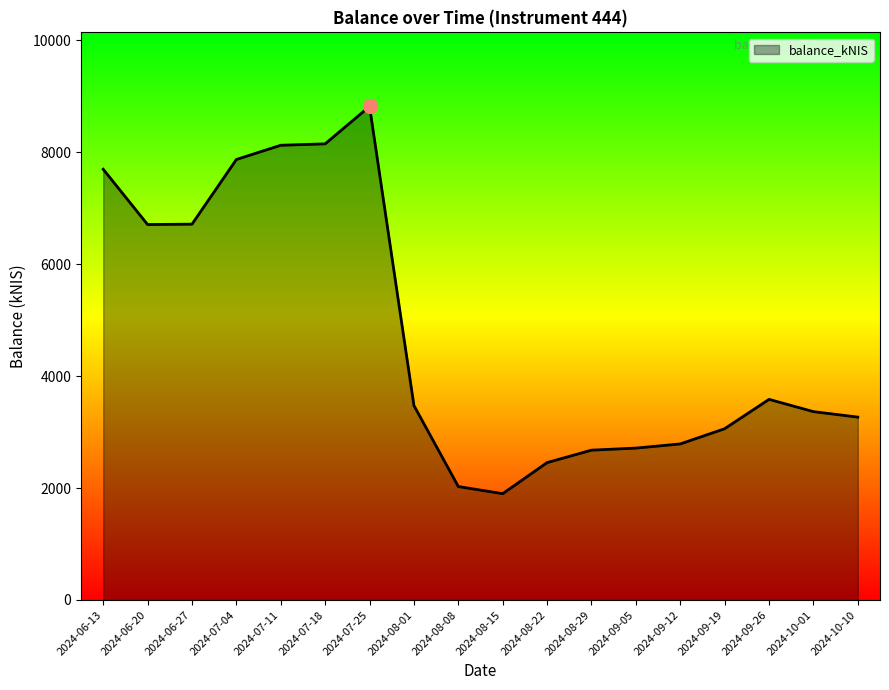

How many lines are shown in the chart?

1